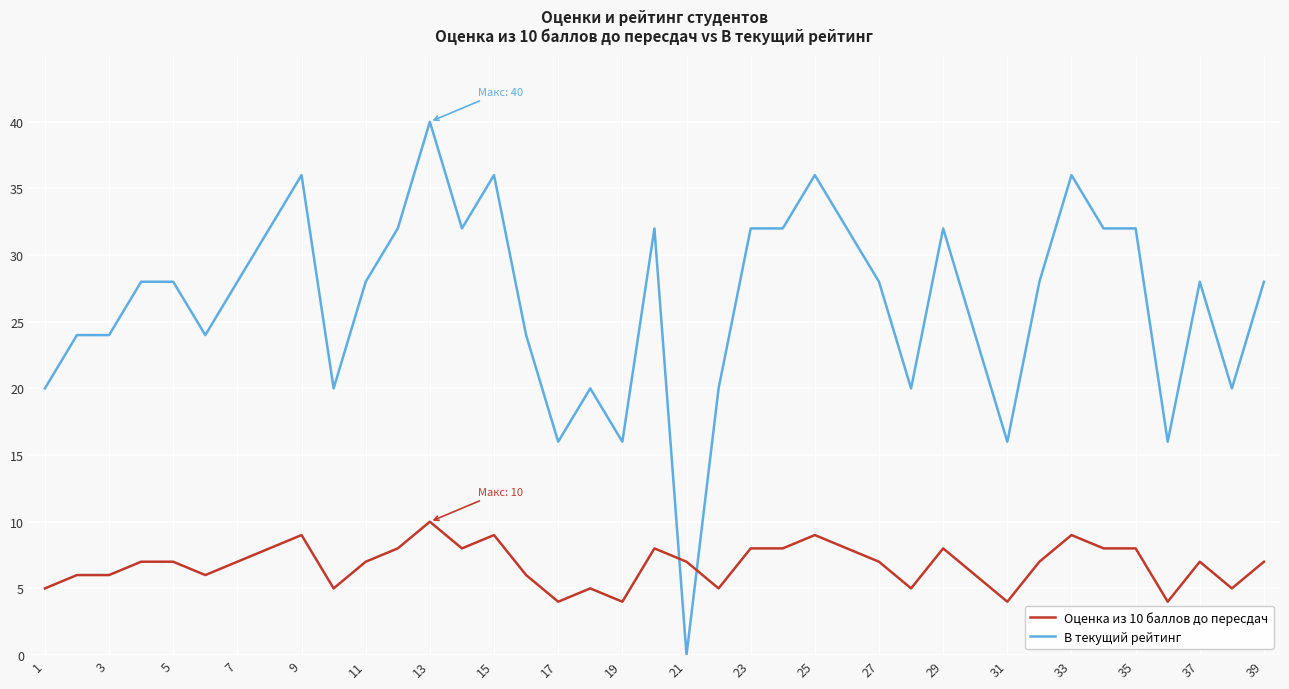

Rank the series by their average value, from lowest to highest.

Оценка из 10 баллов до пересдач, В текущий рейтинг